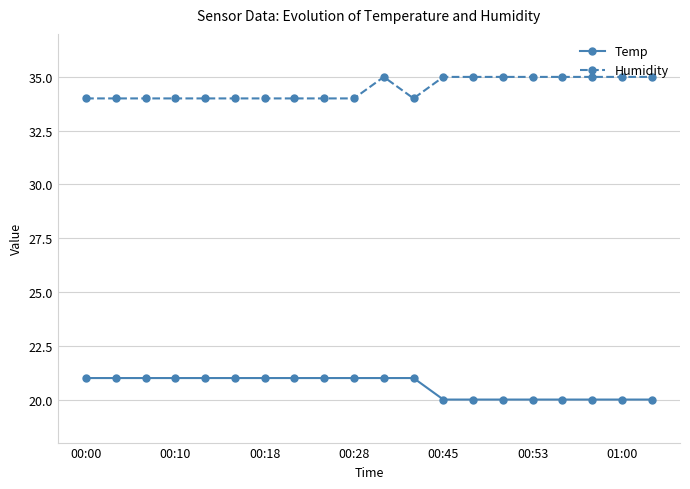

Which series has the largest total across all categories?

Humidity